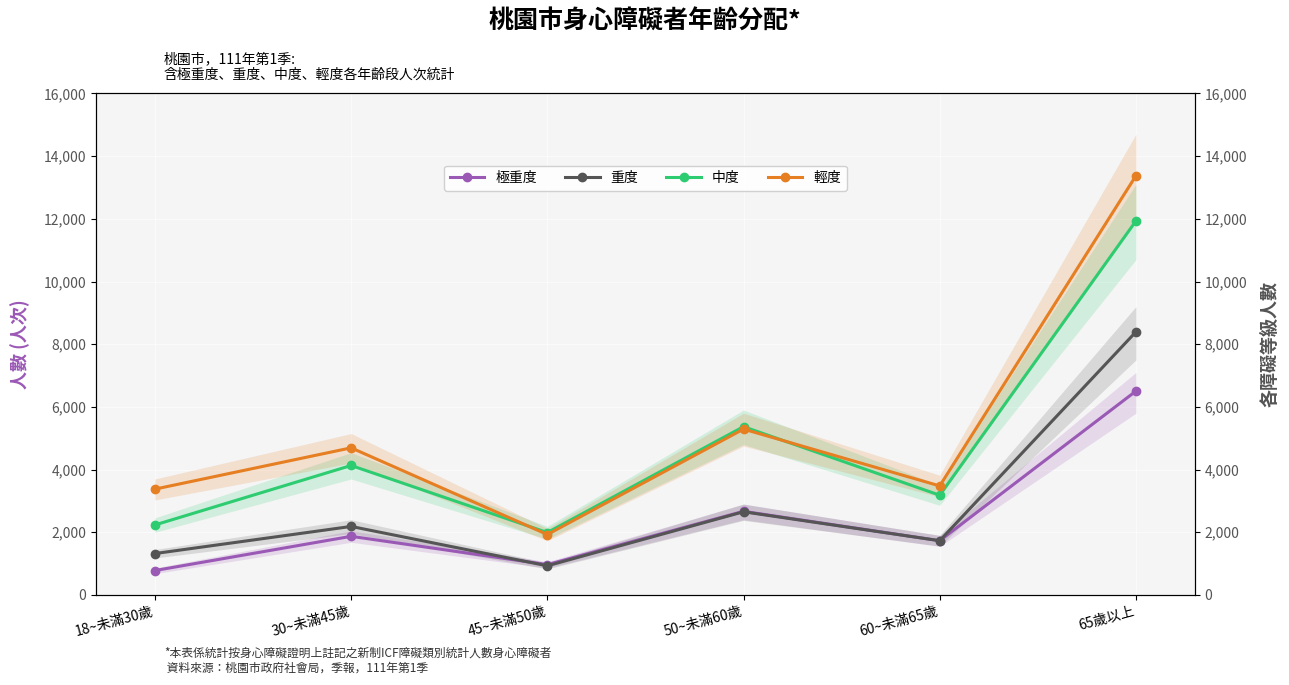

What value does the 極重度 series have at 50~未滿60歲, to the nearest 100?

2700